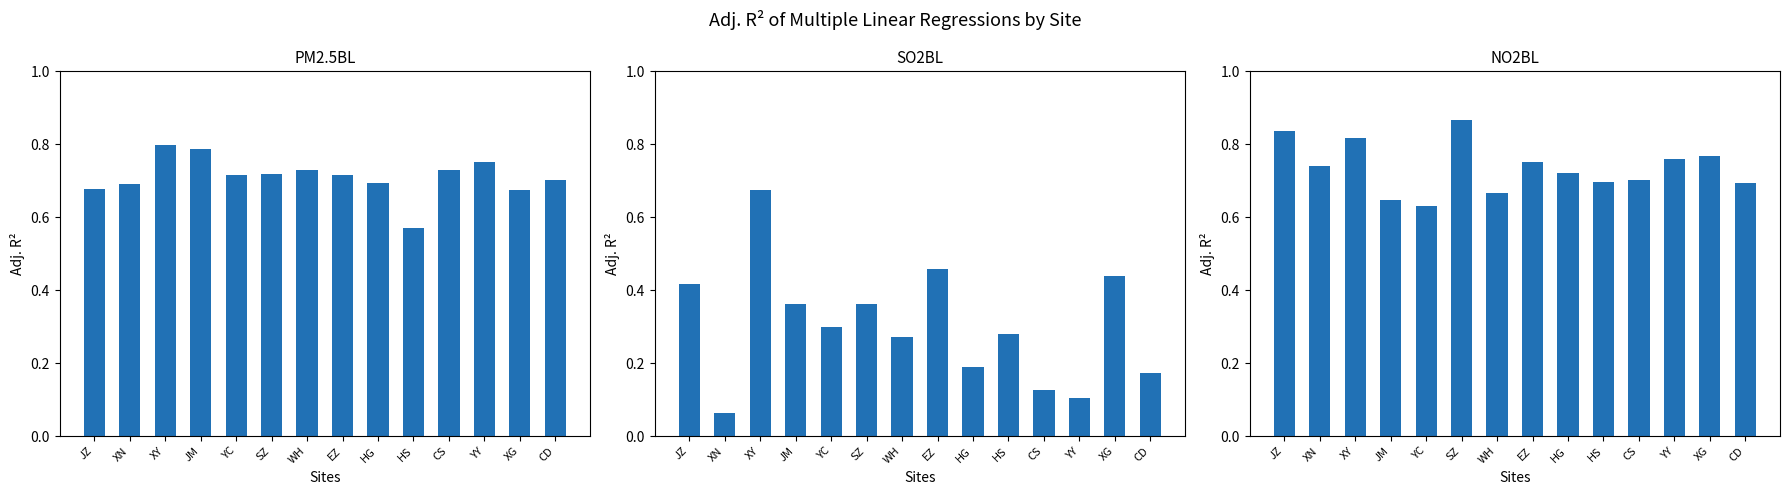

The SO2BL series shows 0.3 at HG. True or false?

False